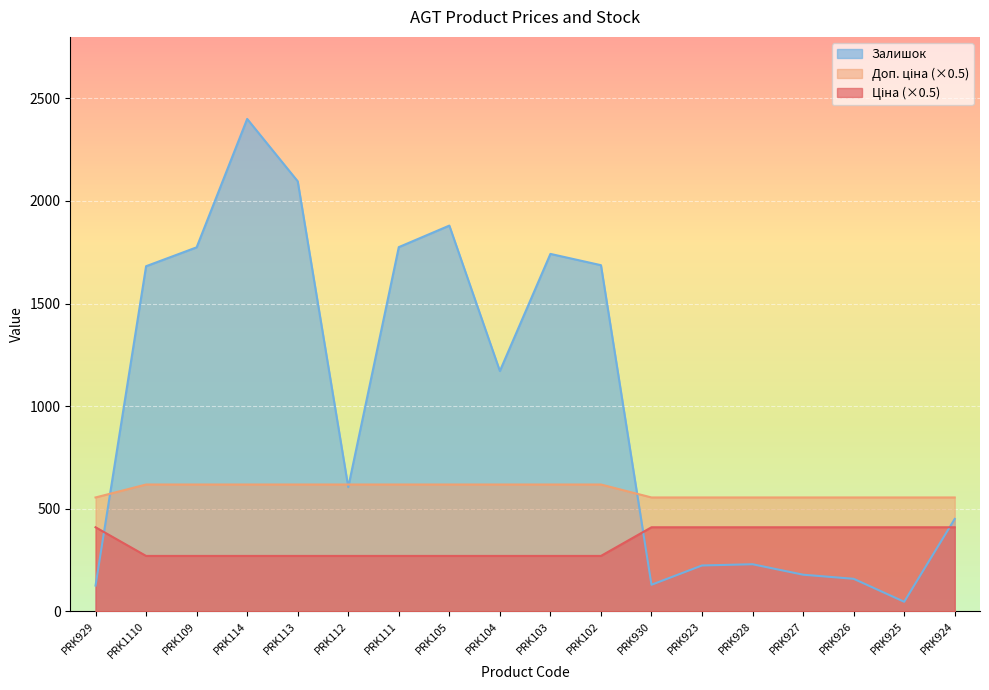

What is the greatest value displayed?

2400.0